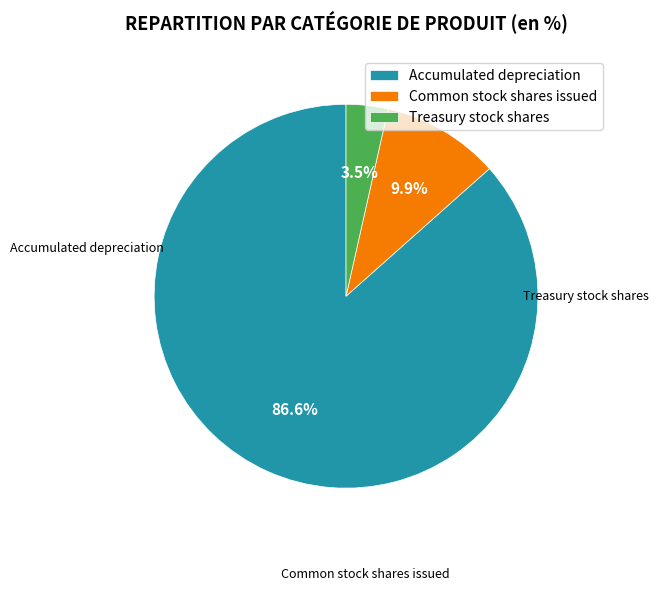

Does Accumulated depreciation represent more than half of the total?

Yes